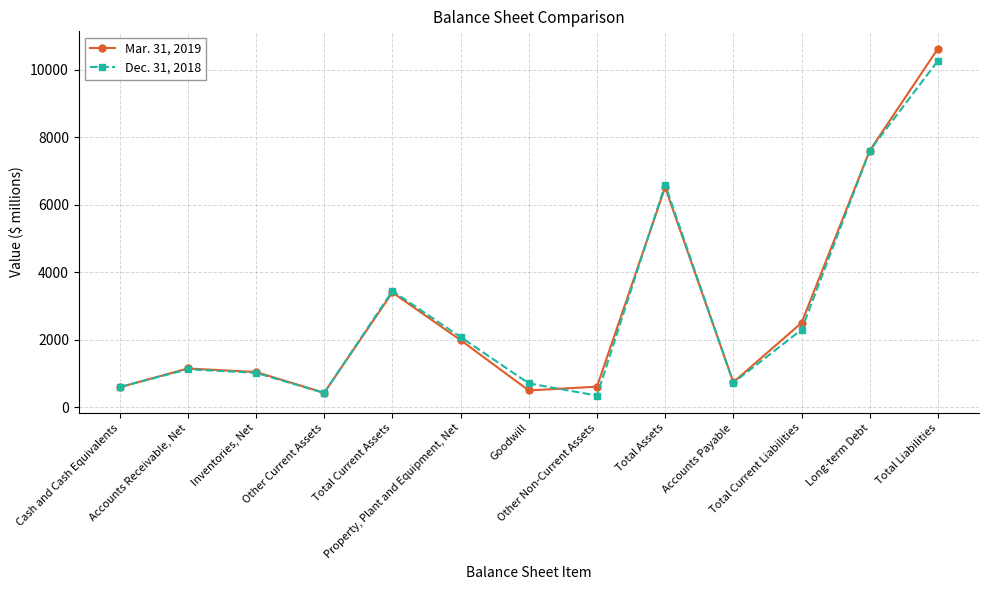

How many lines are shown in the chart?

2